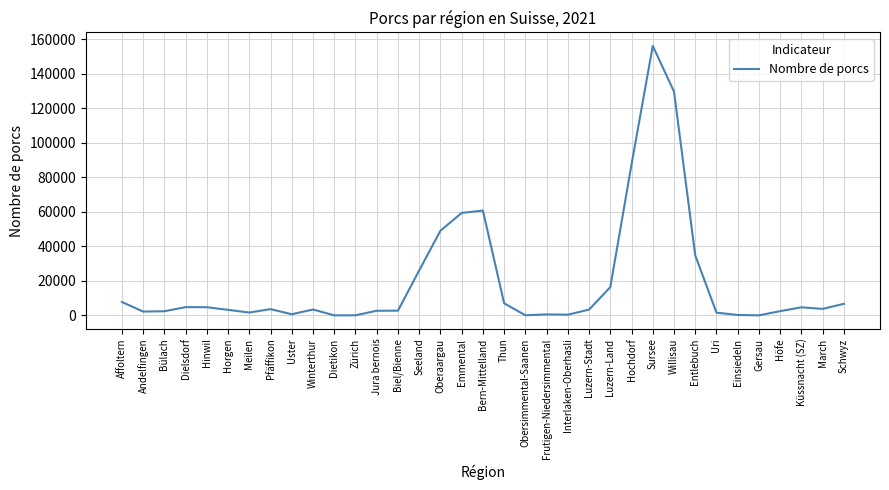

What is the difference between the values at Oberaargau and Hinwil?

44360